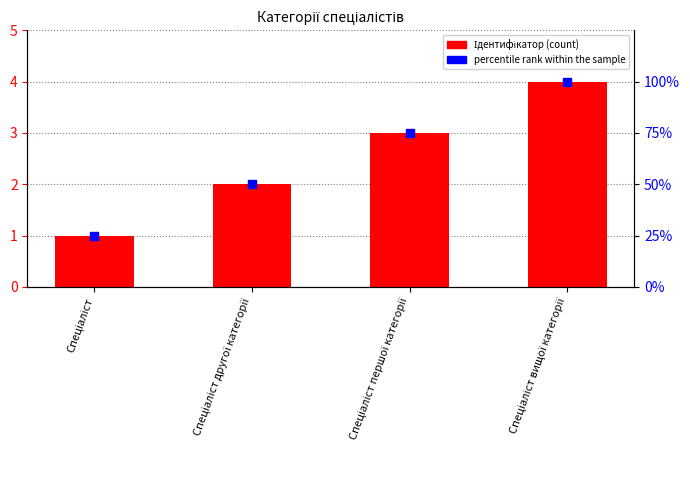

What is the total value across all series at Спеціаліст?

26